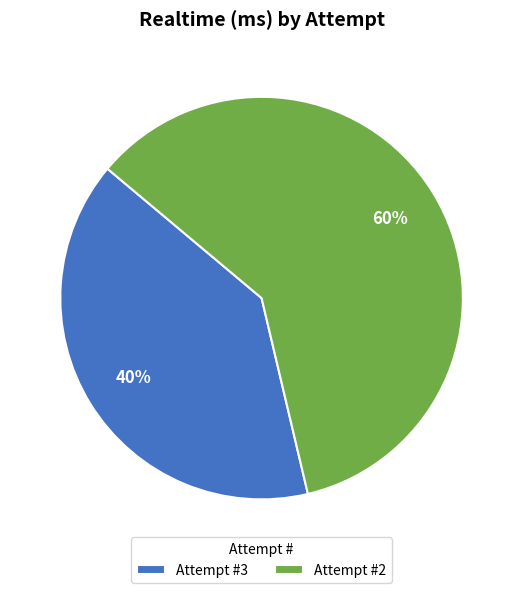

How many segments does this pie chart have?

2